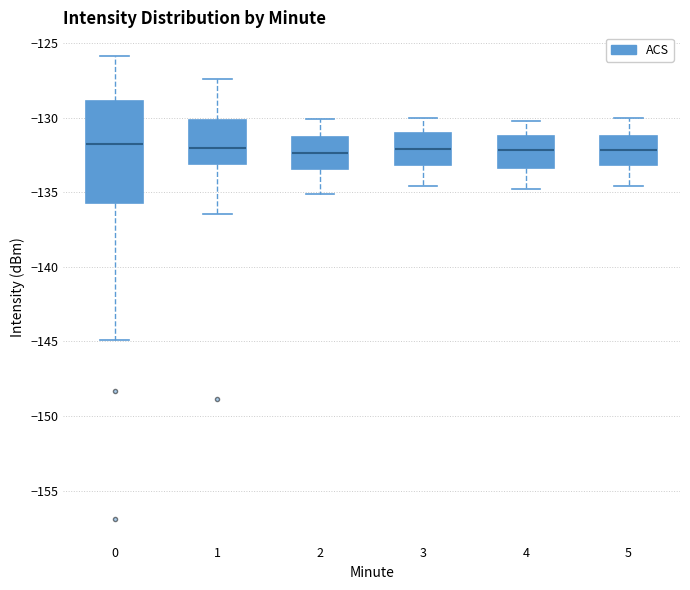

Comparing the boxes themselves (not the whiskers), which one is the tallest?

0